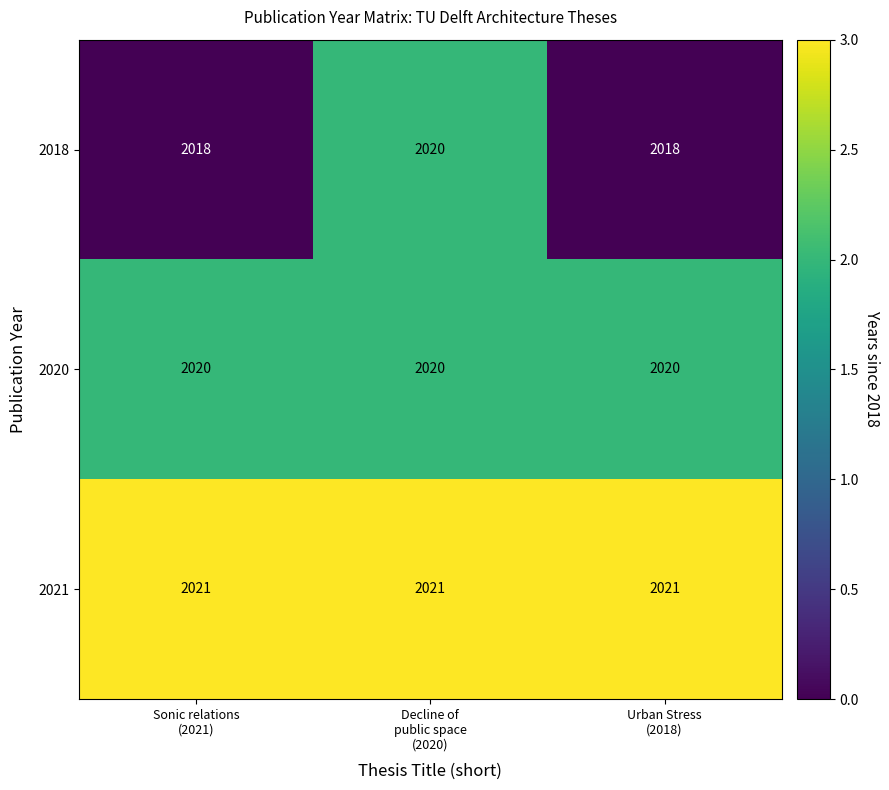

What is the total value across all series at Decline of
public space
(2020)?

6061